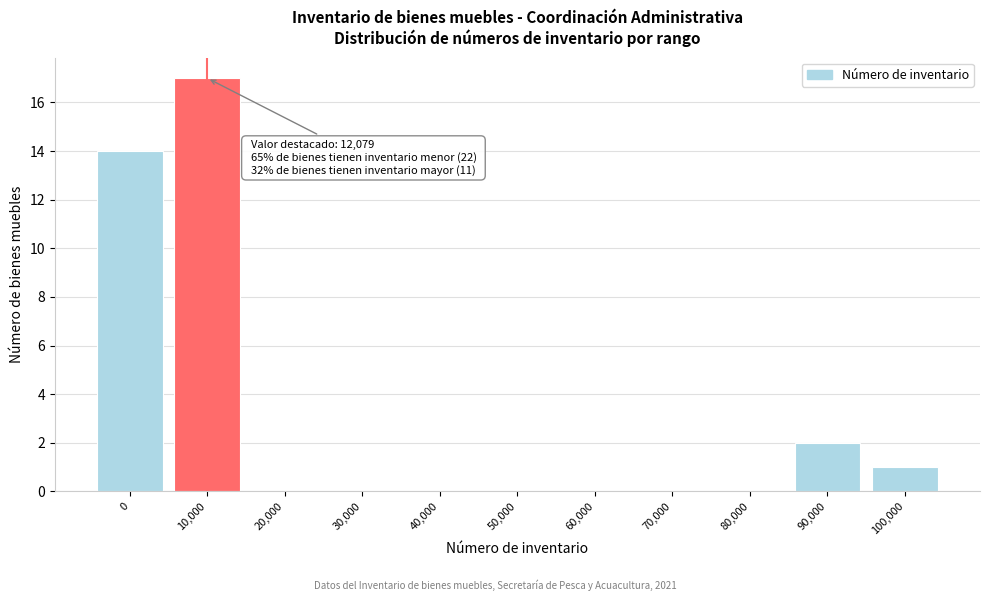

Reading left to right, extract all data points from this chart.

0=14	10,000=17	20,000=0	30,000=0	40,000=0	50,000=0	60,000=0	70,000=0	80,000=0	90,000=2	100,000=1